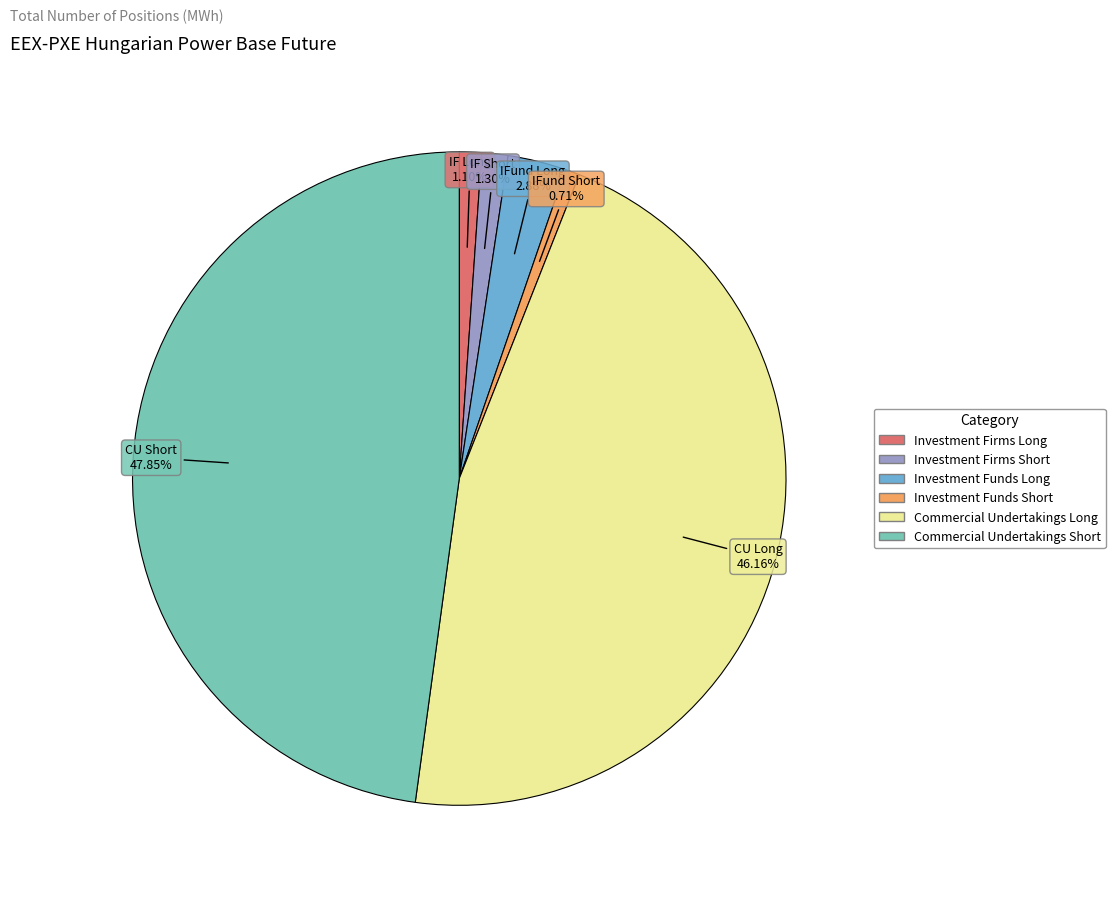

How many slices are in this pie chart?

6